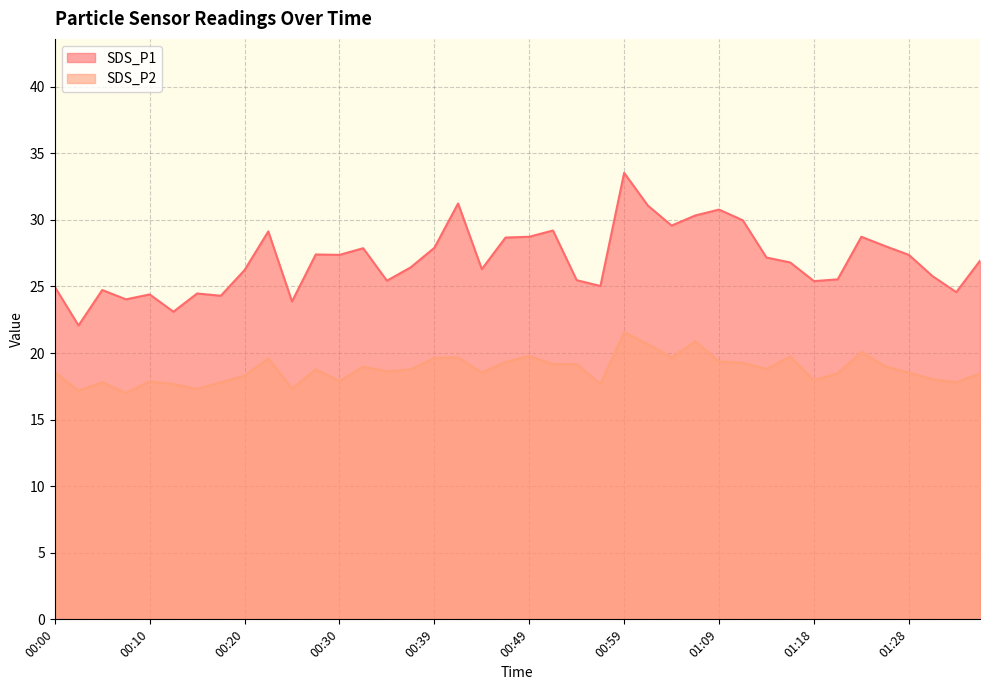

What is the value of the SDS_P2 point at the 40th from the left?

18.5